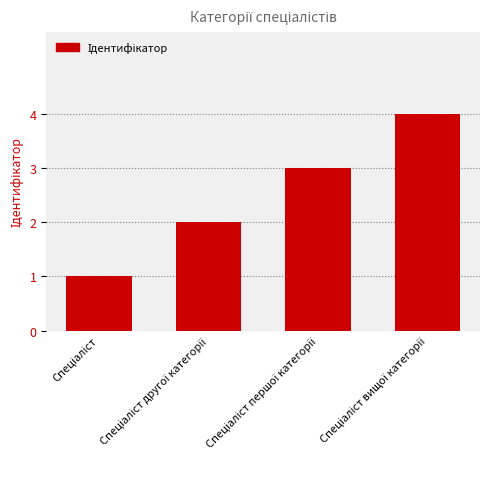

What is the difference between the maximum and minimum values?

3